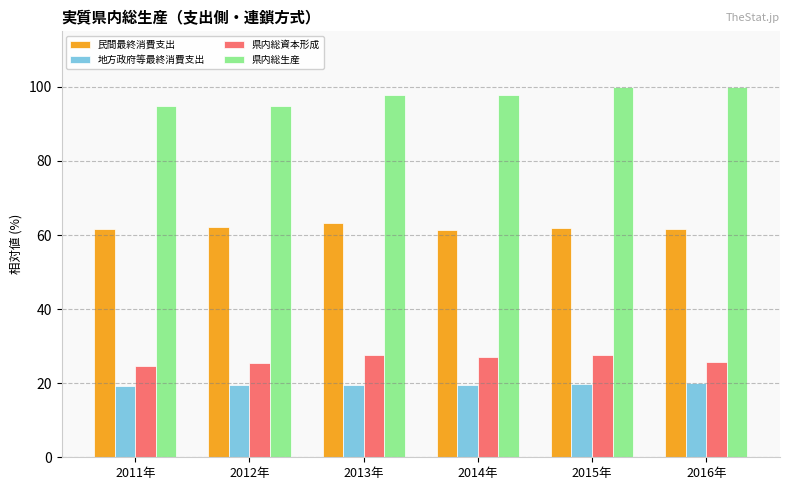

Count the 地方政府等最終消費支出 values in the range 19 to 20.

6